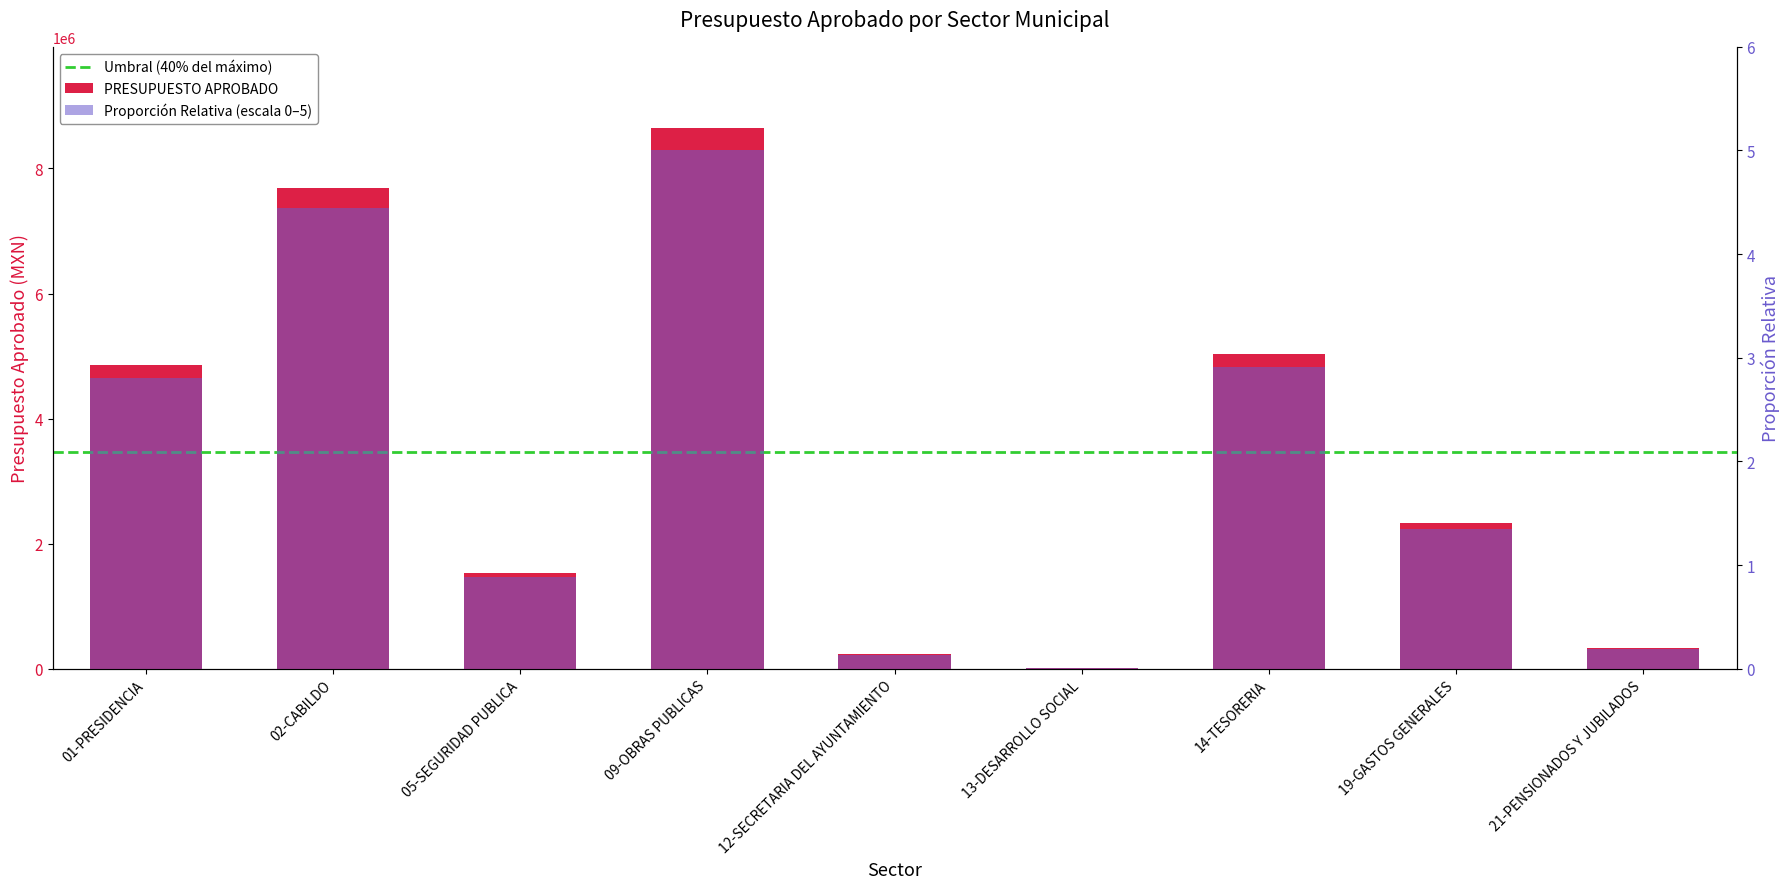

Rank the categories by value from lowest to highest.

13-DESARROLLO SOCIAL, 12-SECRETARIA DEL AYUNTAMIENTO, 21-PENSIONADOS Y JUBILADOS, 05-SEGURIDAD PUBLICA, 19-GASTOS GENERALES, 01-PRESIDENCIA, 14-TESORERIA, 02-CABILDO, 09-OBRAS PUBLICAS